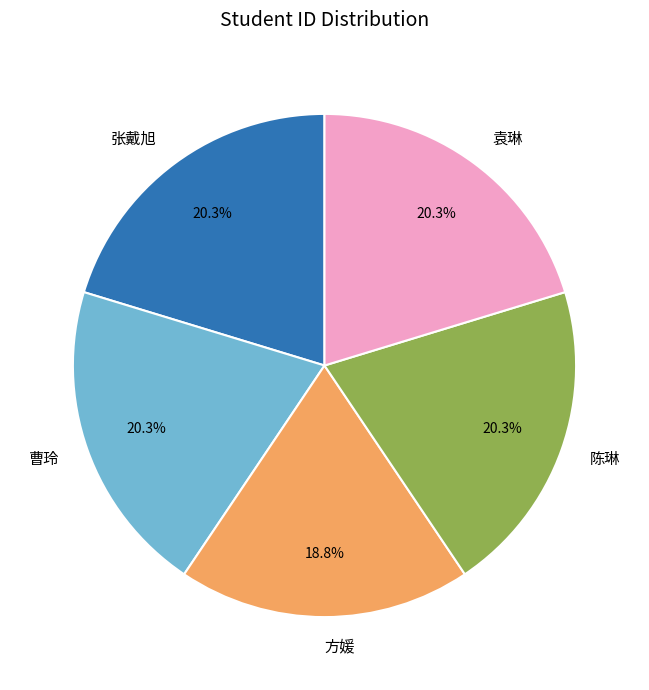

Combined, what portion of the pie is 陈琳 and 袁琳?

40.6%